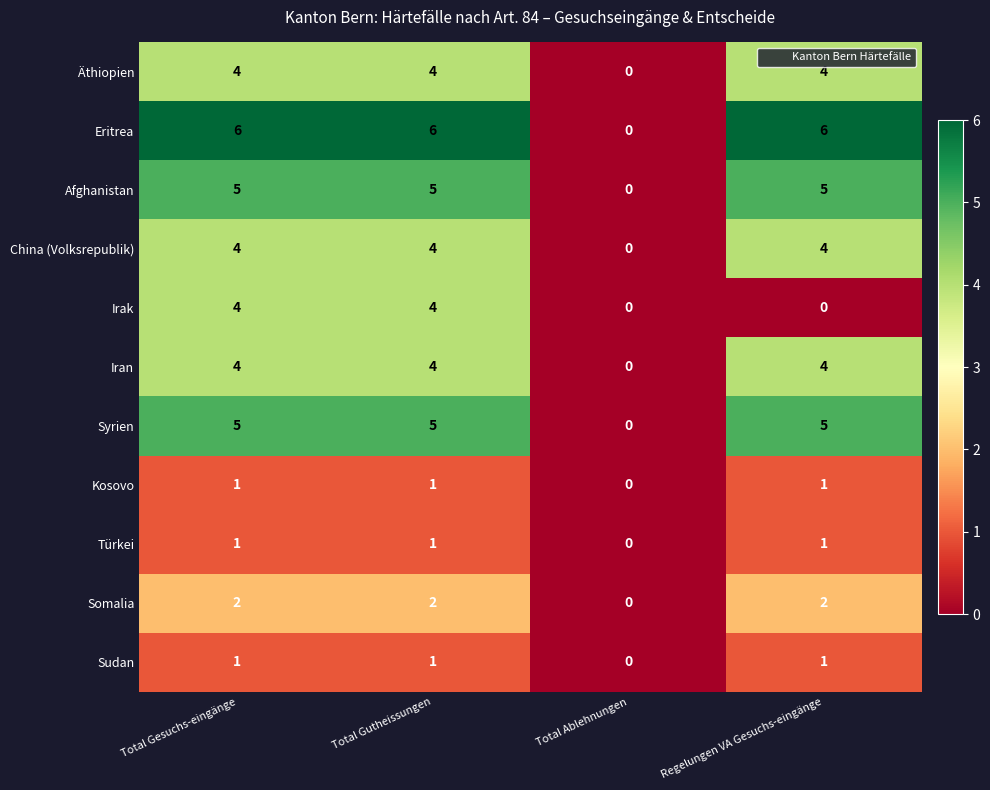

Which series has the largest range (max minus min)?

Eritrea